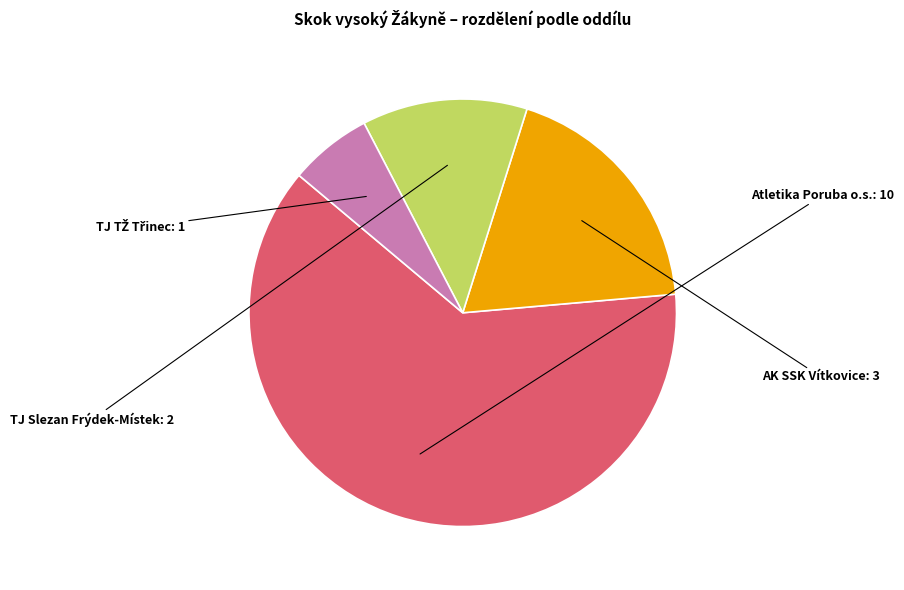

Is it true that Atletika Poruba o.s. is 76% of the pie?

False